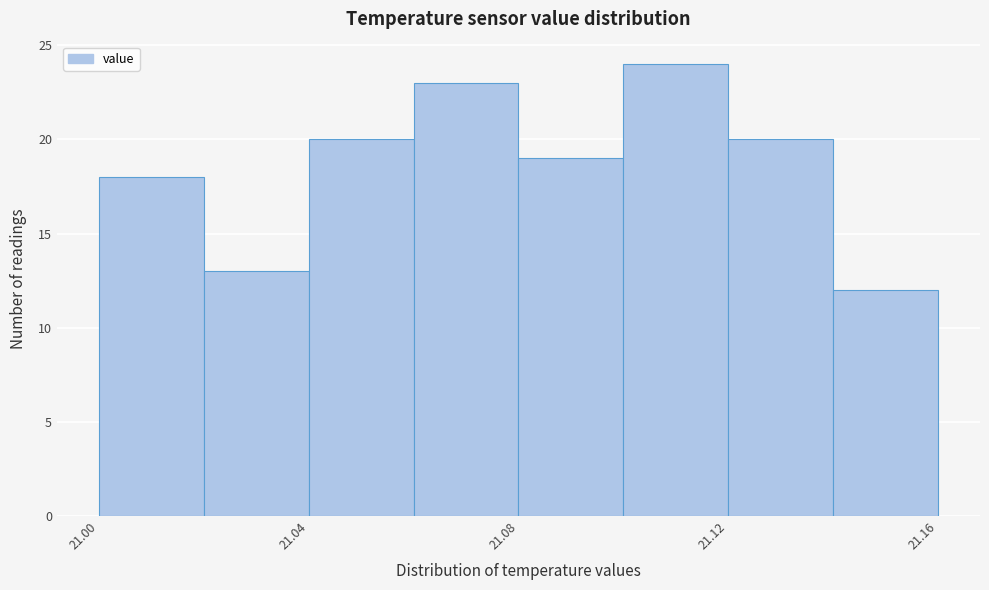

Over which range of the x-axis is the bar tallest?

21.10 to 21.12